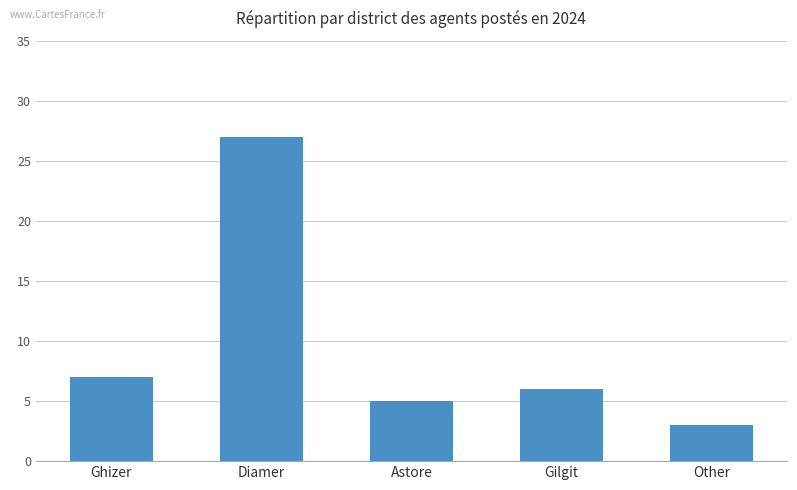

Where does the data first go above 6?

Ghizer